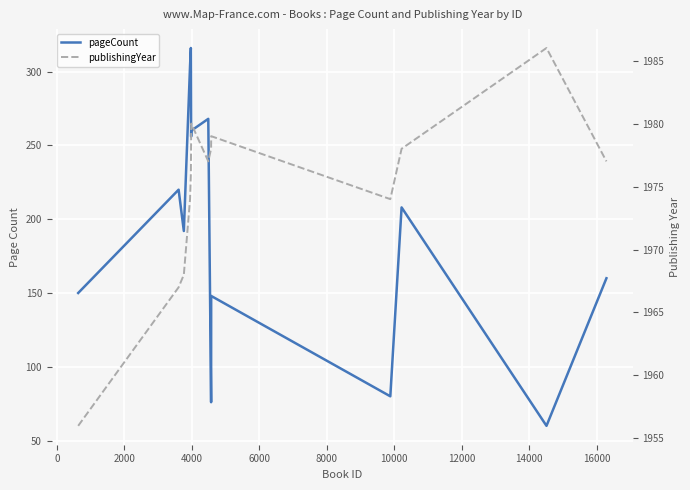

True or false: pageCount and publishingYear cross at least once.

False